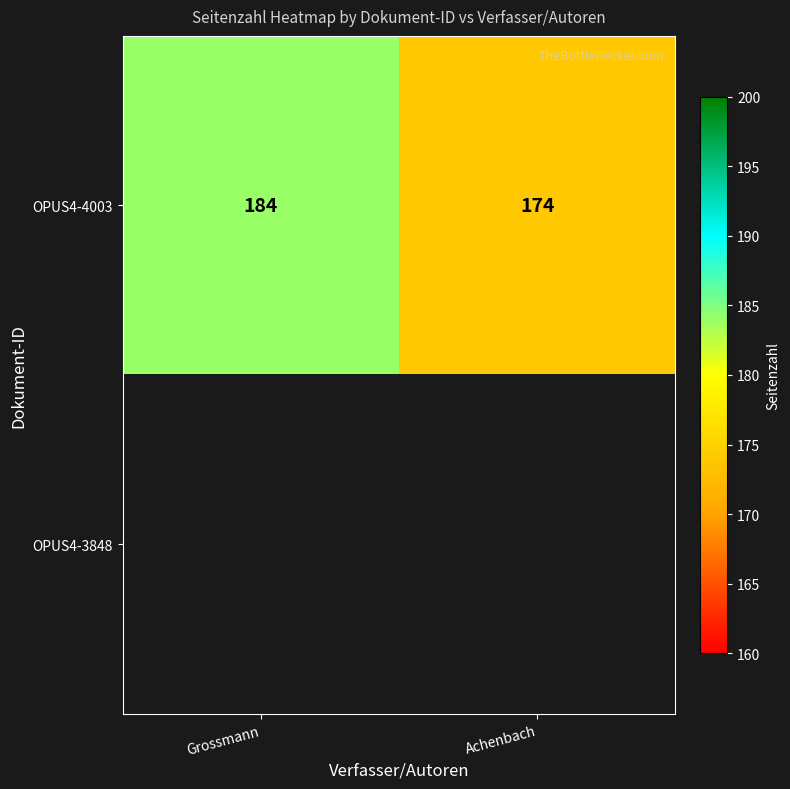

What is the minimum value for OPUS4-4003?

174